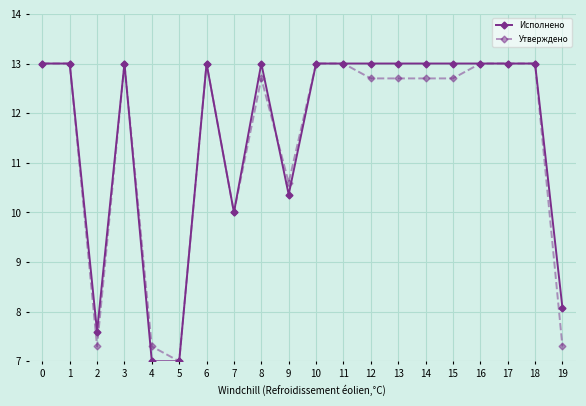

Which series changed the most between 9 and 17?

Исполнено